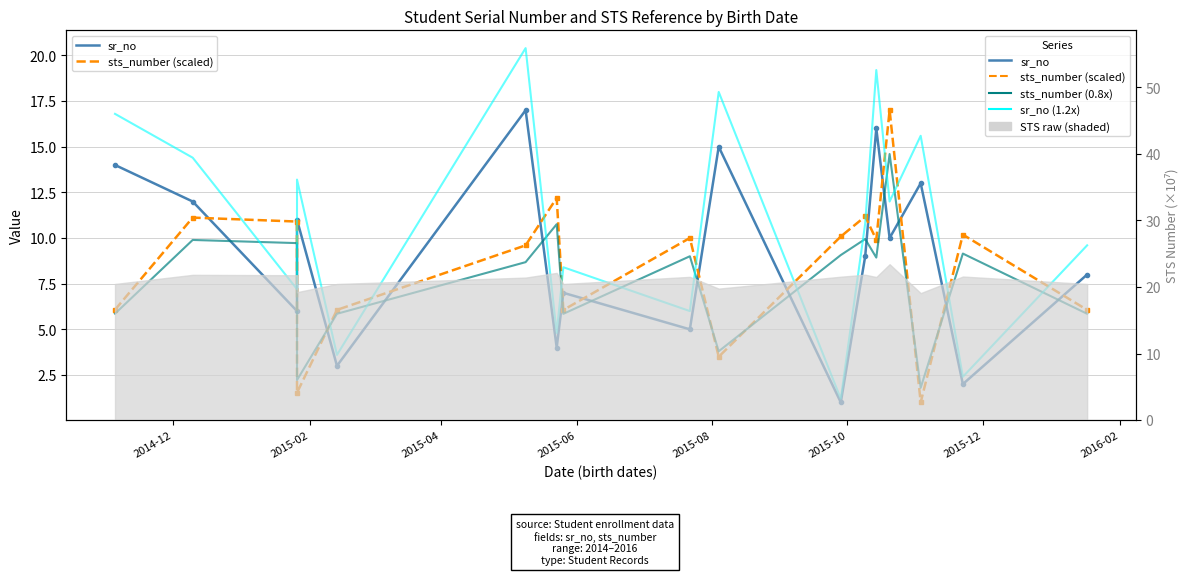

What is the lowest value of the sts_number (scaled) series?

1.0